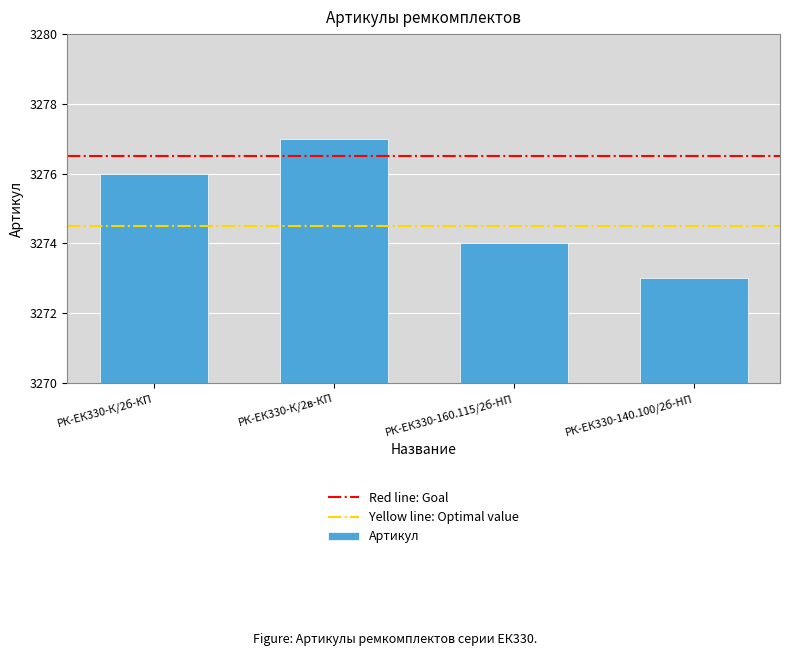

What is the change in value from РК-ЕК330-К/2б-КП to РК-ЕК330-160.115/2б-HП?

-2